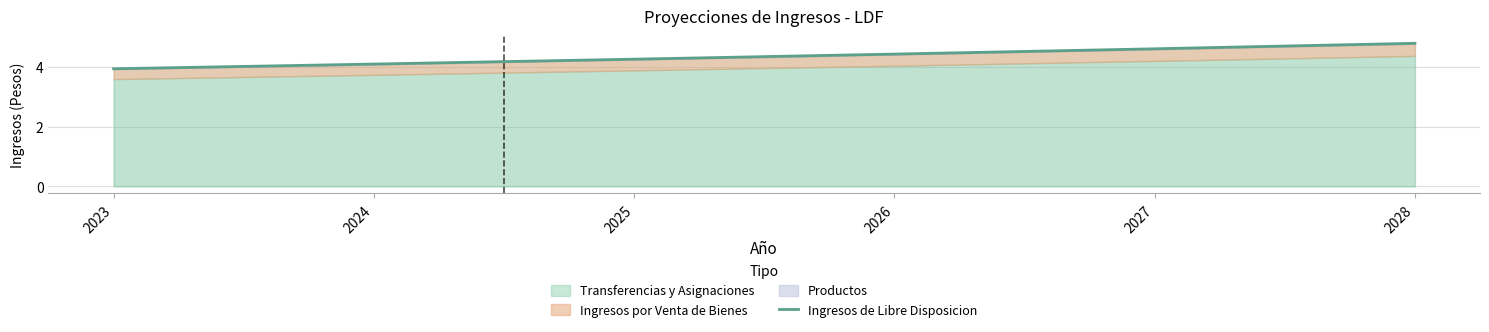

At which label is the value closest to 4?

2023